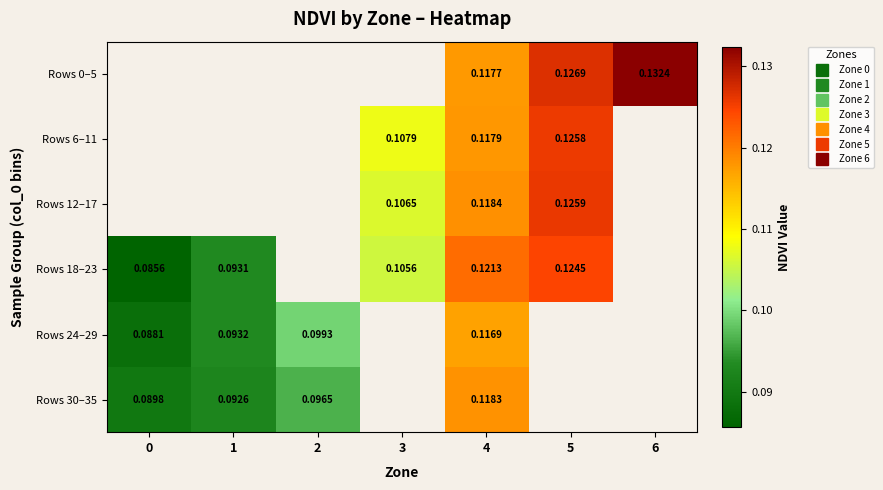

How many data points does each series have?

7